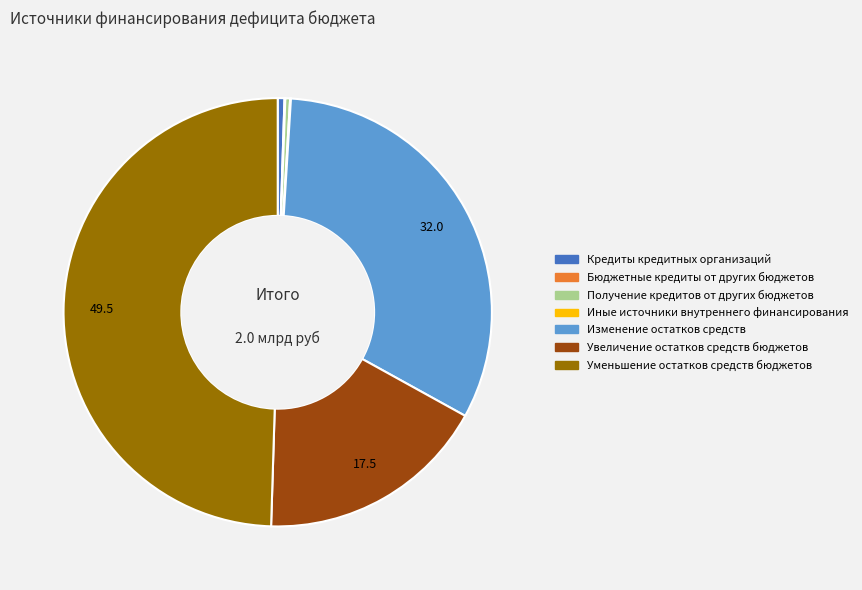

Is the sum of Изменение остатков средств and Получение кредитов от других бюджетов greater than half?

No